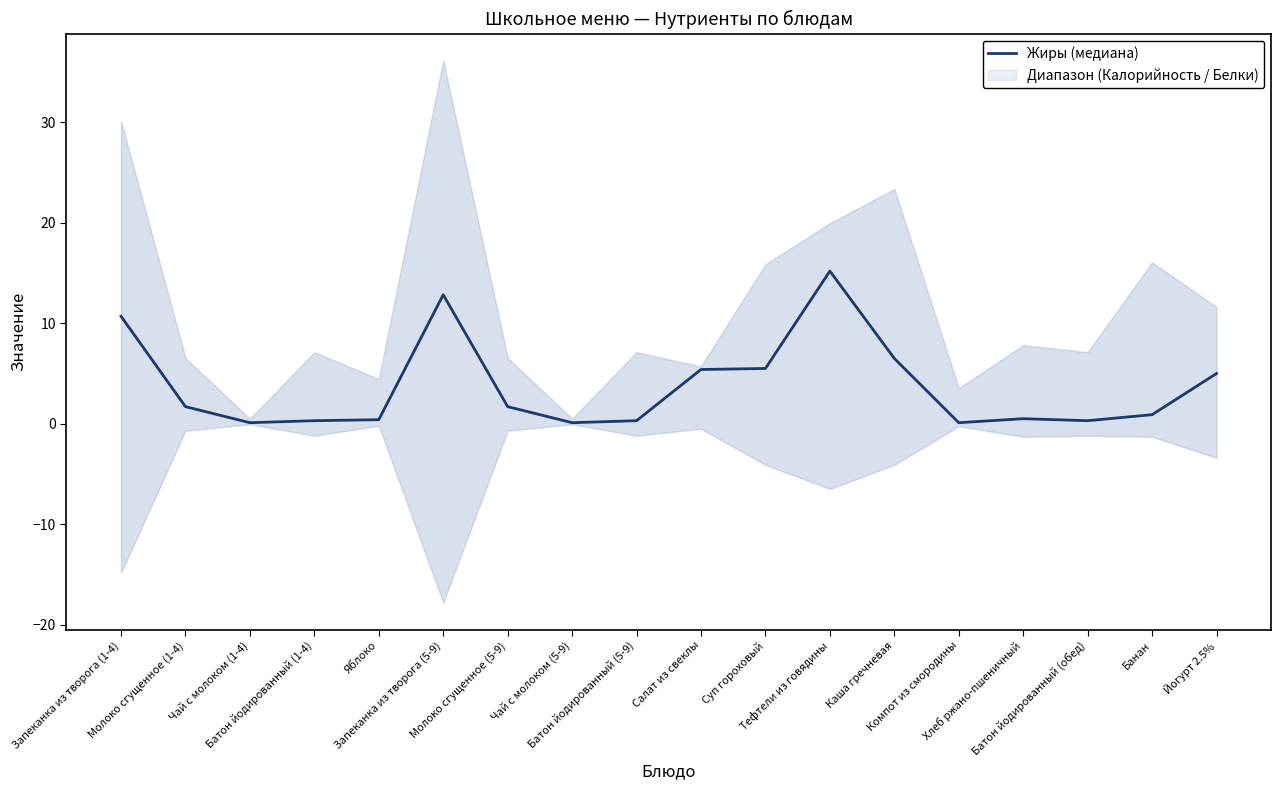

Reading left to right, what are all the values shown in this chart?

Запеканка из творога (1-4)=10.7	Молоко сгущенное (1-4)=1.7	Чай с молоком (1-4)=0.1	Батон йодированный (1-4)=0.3	Яблоко=0.4	Запеканка из творога (5-9)=12.8	Молоко сгущенное (5-9)=1.7	Чай с молоком (5-9)=0.1	Батон йодированный (5-9)=0.3	Салат из свеклы=5.4	Суп гороховый=5.5	Тефтели из говядины=15.2	Каша гречневая=6.5	Компот из смородины=0.1	Хлеб ржано-пшеничный=0.5	Батон йодированный (обед)=0.3	Банан=0.9	Йогурт 2.5%=5.0